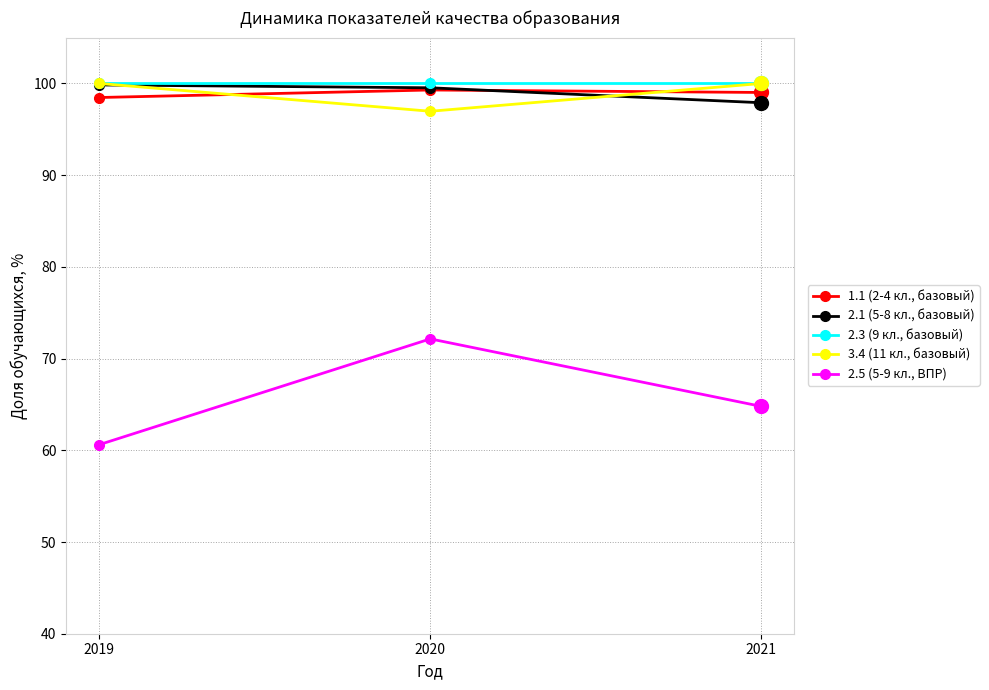

Which category has the lowest value across all series?

2019